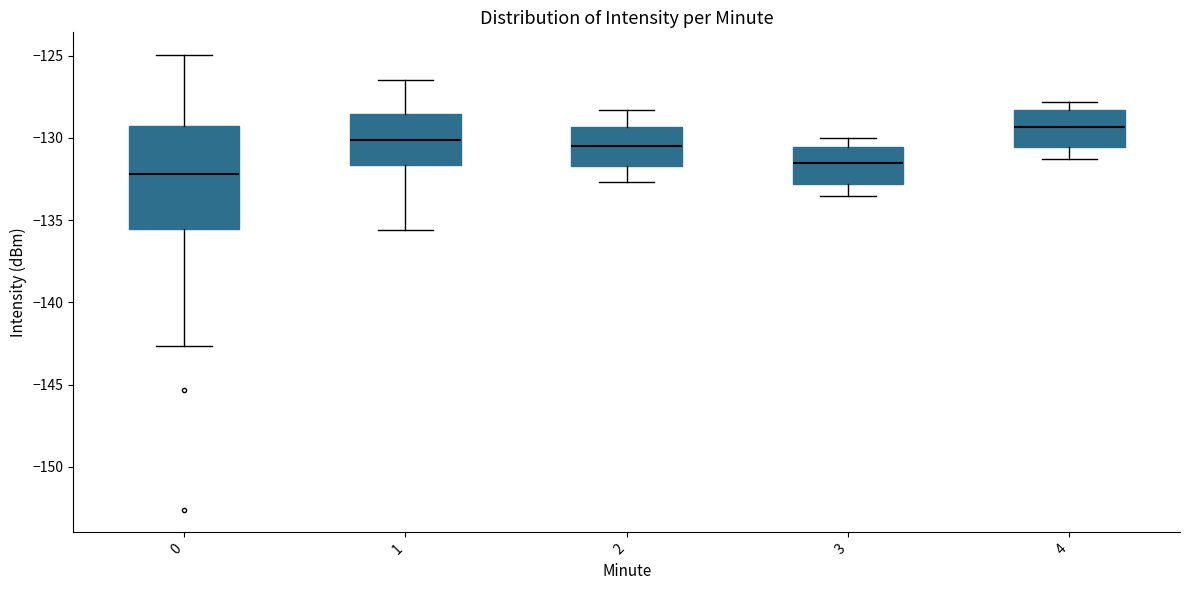

Reading left to right, transcribe this box plot: for each box, give where its median line is, the range the box spans, and where its two whiskers end, as read against the y-axis. The values are not printed on the chart, so give them approximately, as read against the axis.

0: median -132.0, box -135.5 to -129.5, whiskers -142.5 to -125.0
1: median -130.0, box -131.5 to -128.5, whiskers -135.5 to -126.5
2: median -130.5, box -131.5 to -129.5, whiskers -132.5 to -128.5
3: median -131.5, box -133.0 to -130.5, whiskers -133.5 to -130.0
4: median -129.5, box -130.5 to -128.5, whiskers -131.5 to -128.0